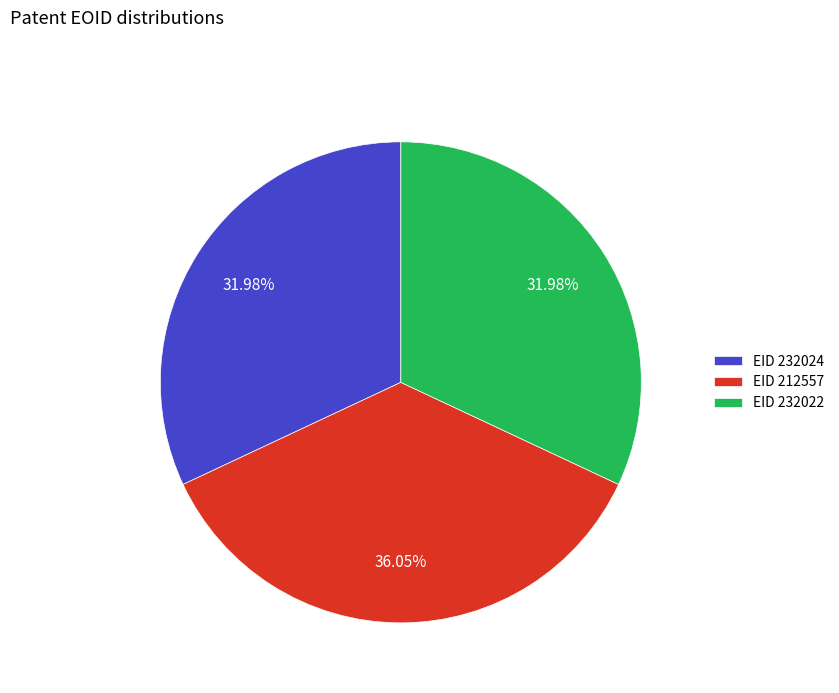

Between EID 212557 and EID 232022, which is larger?

EID 212557